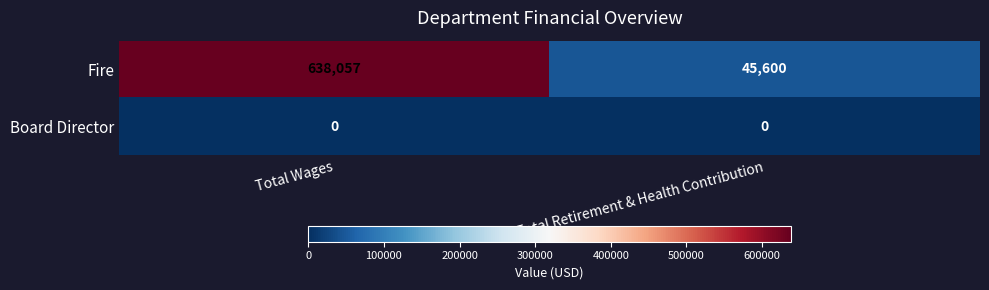

At which category does the chart reach its peak across all series?

Total Wages